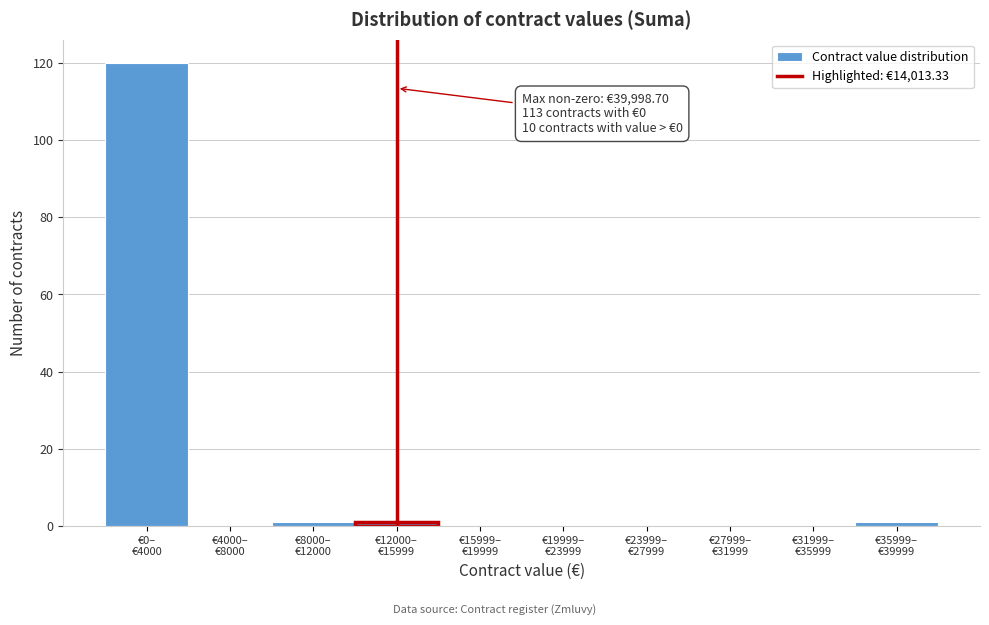

What is the greatest value displayed?

120